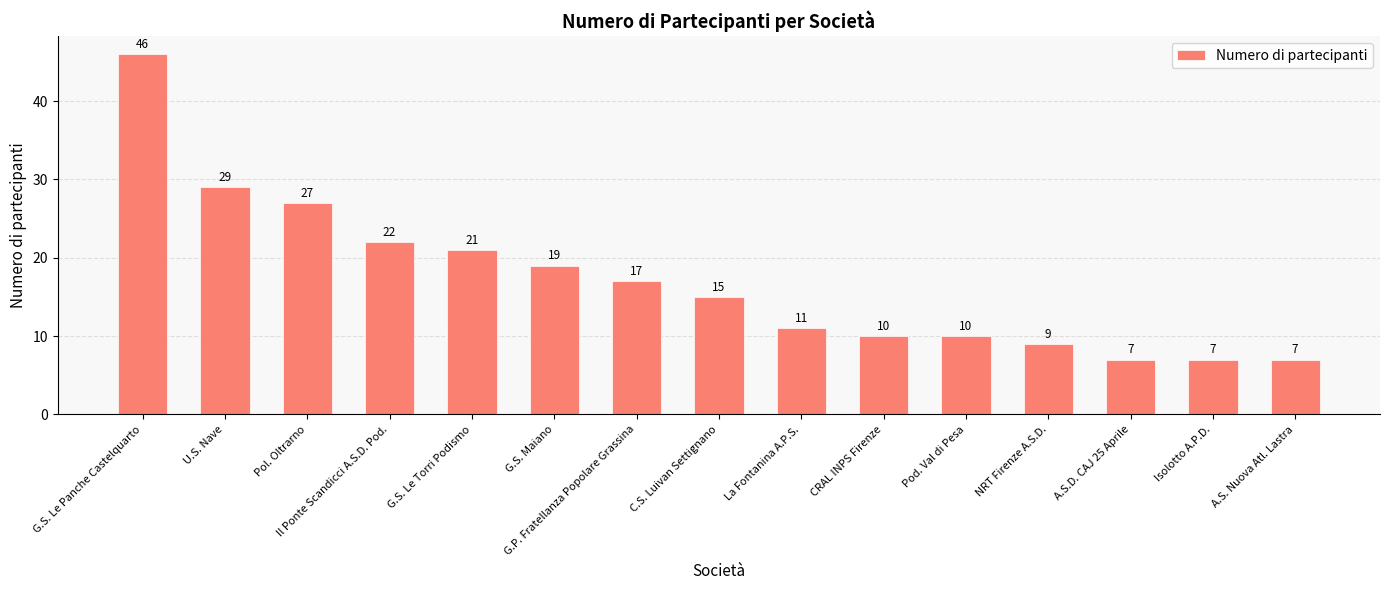

What is the ratio of the value at Il Ponte Scandicci A.S.D. Pod. to the value at G.P. Fratellanza Popolare Grassina?

1.3